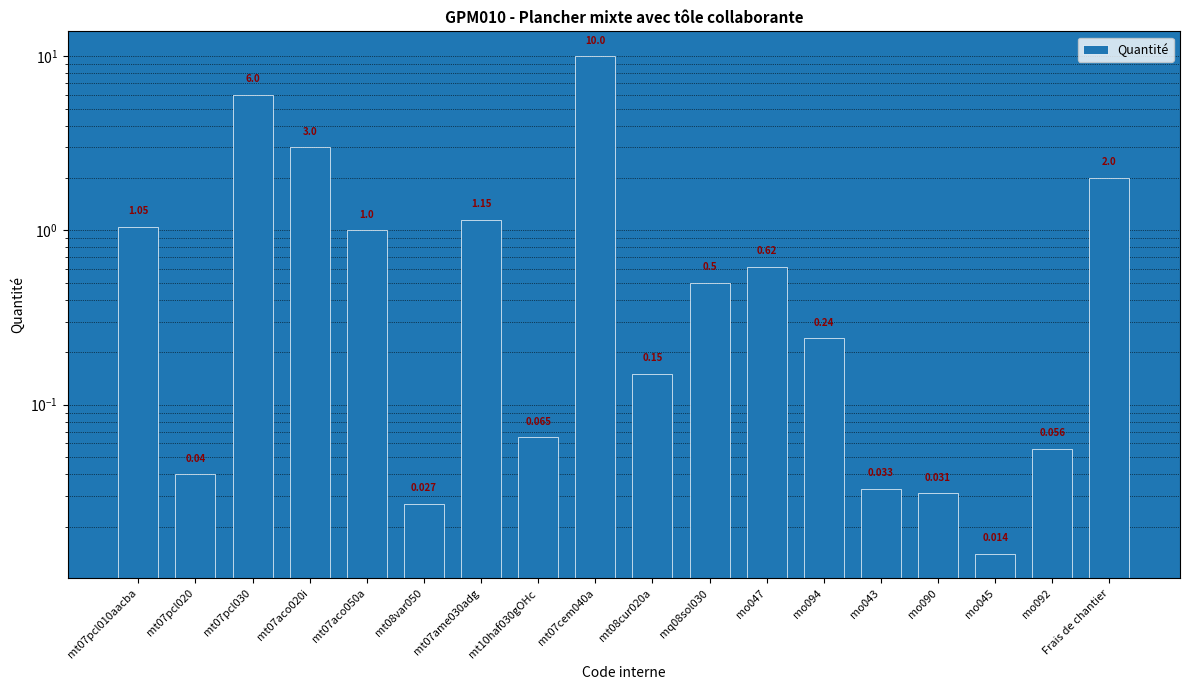

Approximately how many times larger is the value at mt07pcl010aacba compared to mt07cem040a?

0.1